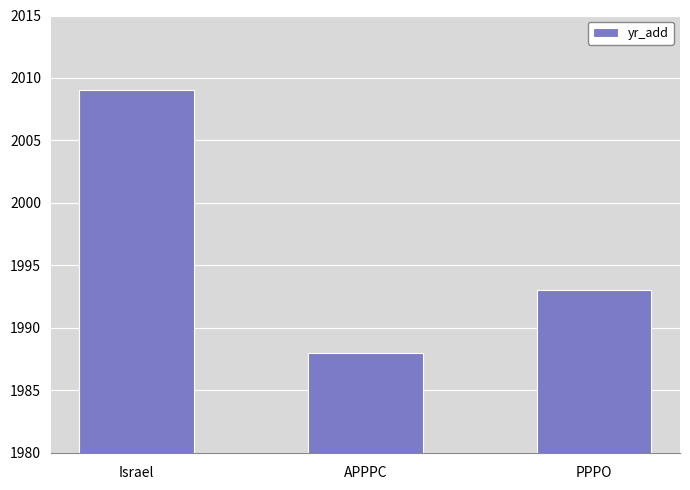

What is the value of the 1st bar from the left?

2009